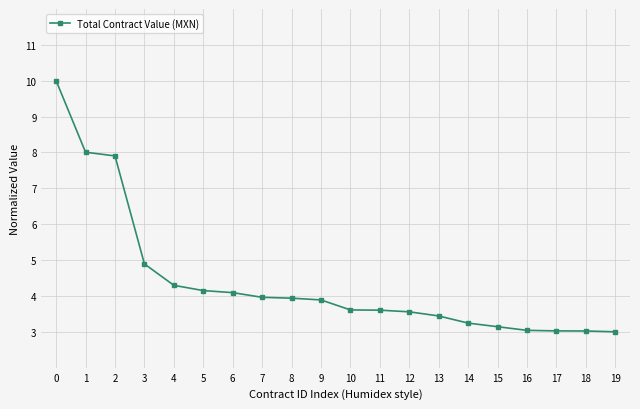

At which label is the value closest to 6?

3